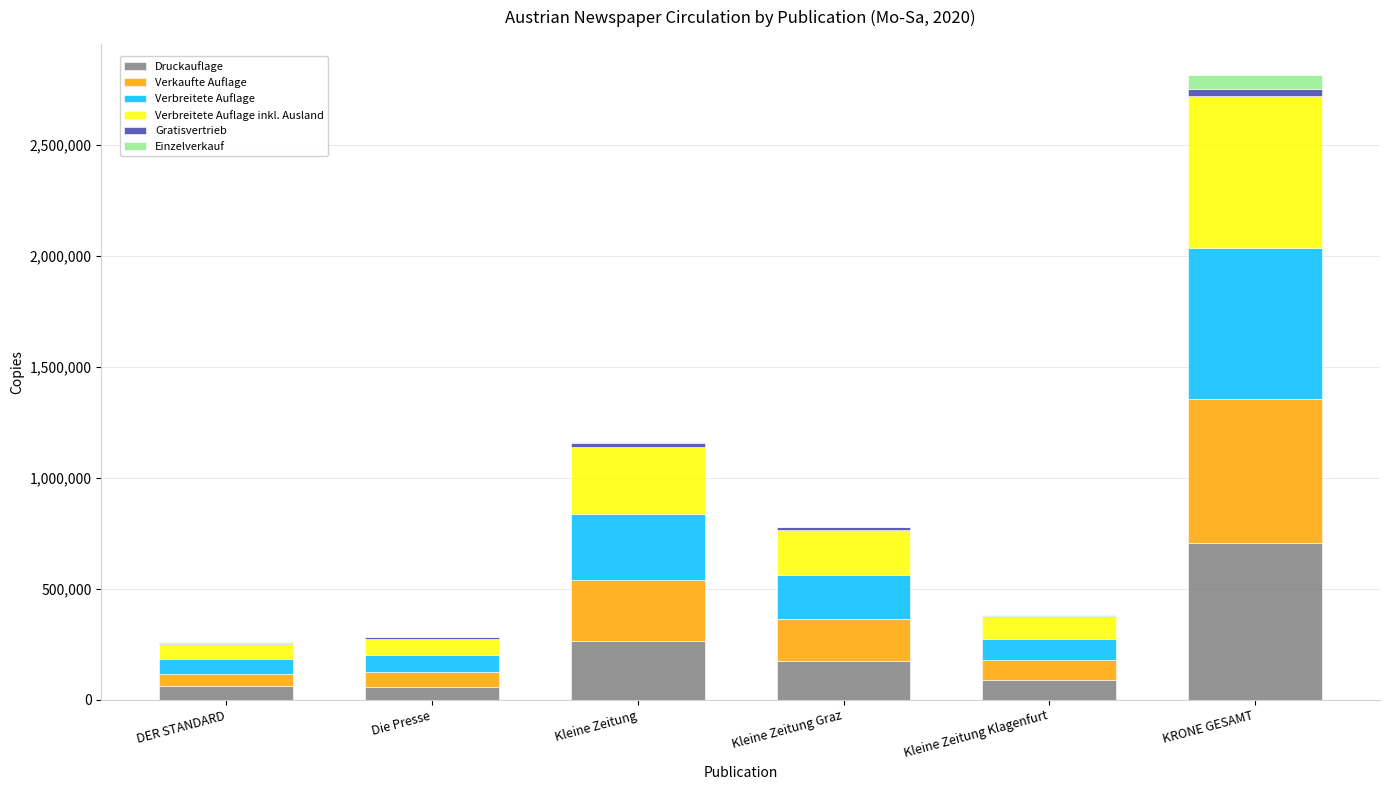

At which category is the sum across all series the highest?

KRONE GESAMT